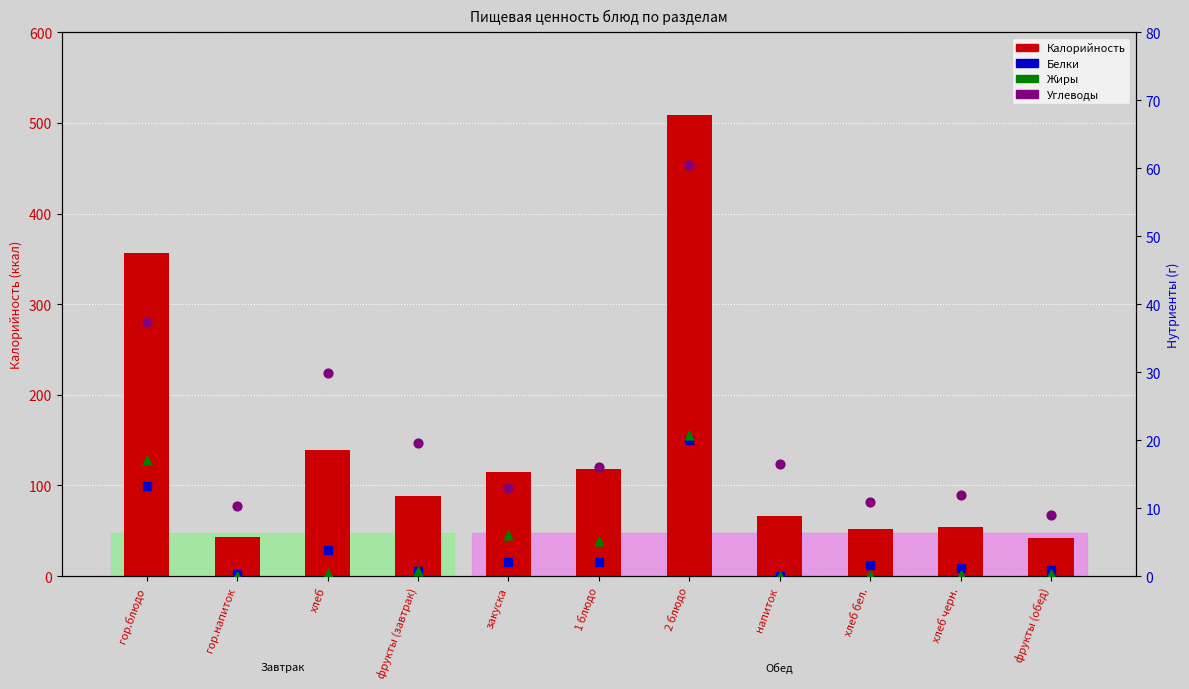

Which series has the largest total across all categories?

Калорийность